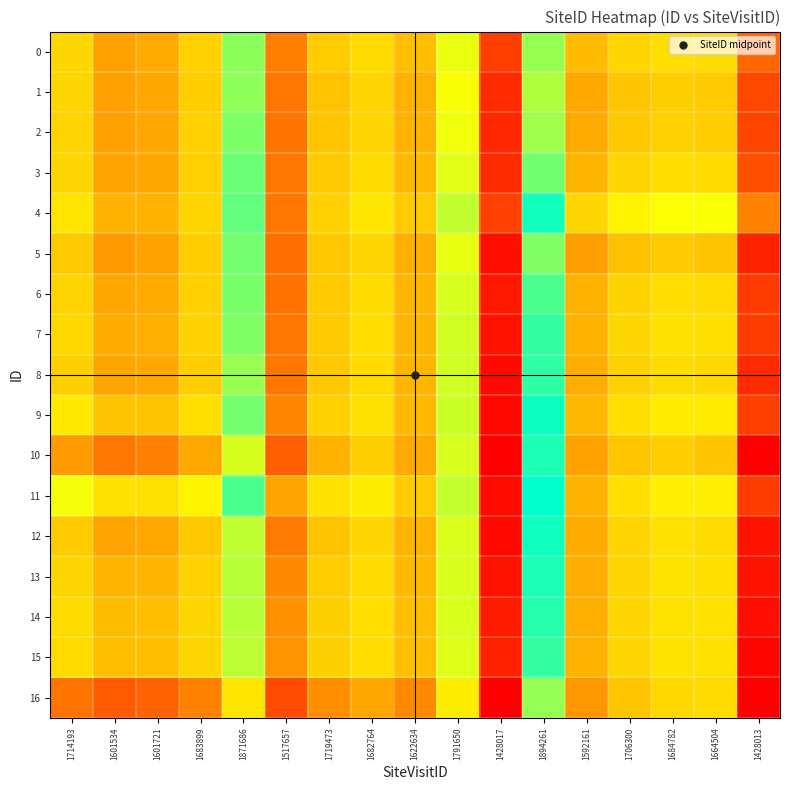

Which has a higher value, 1683899 or 1682764?

1682764